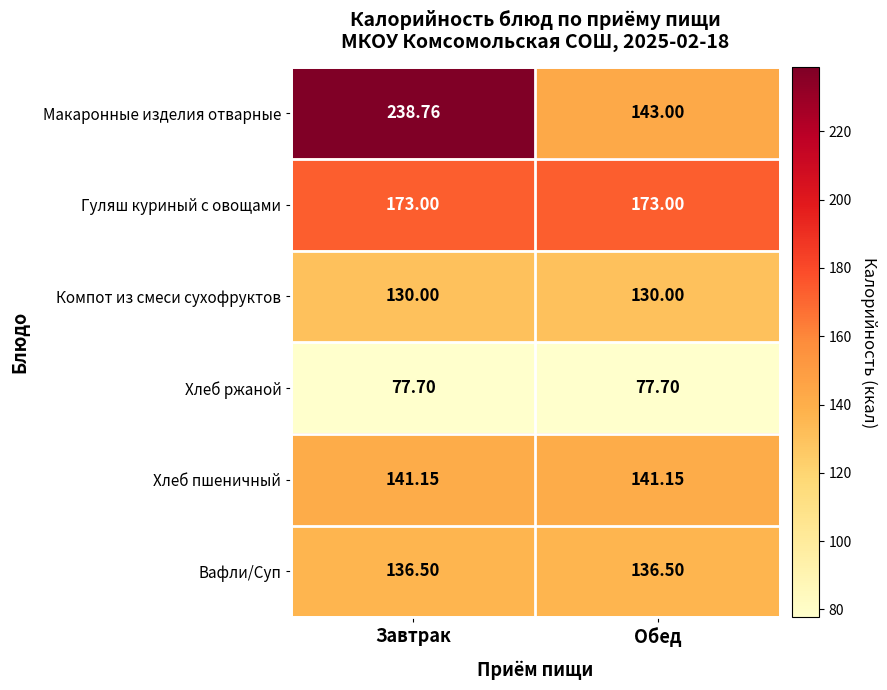

Is the value of Гуляш куриный с овощами at Обед greater than the value of Хлеб ржаной at Завтрак?

Yes